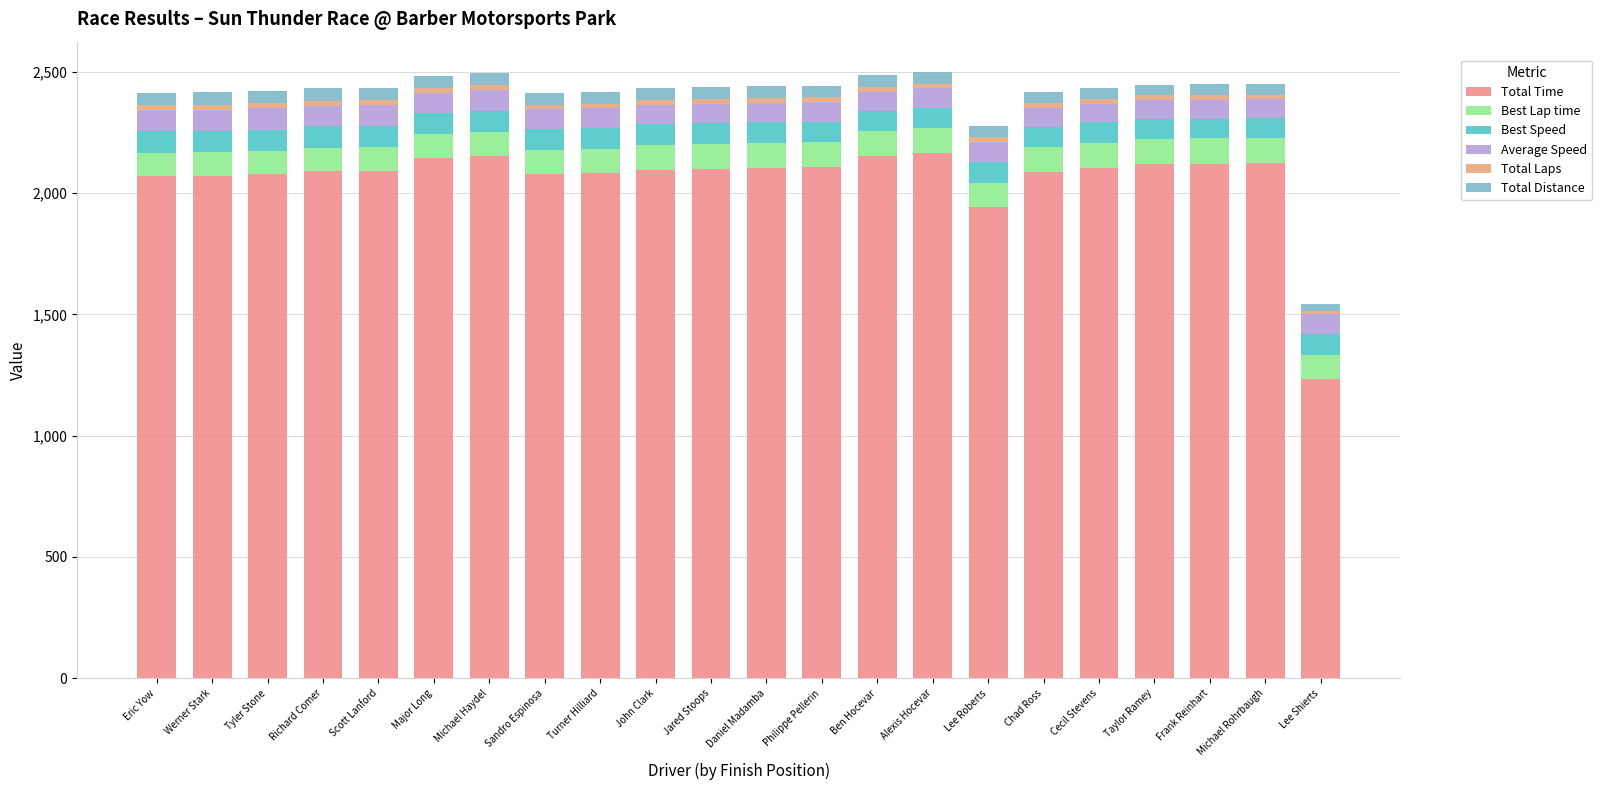

Which series has the widest spread of values?

Total Time